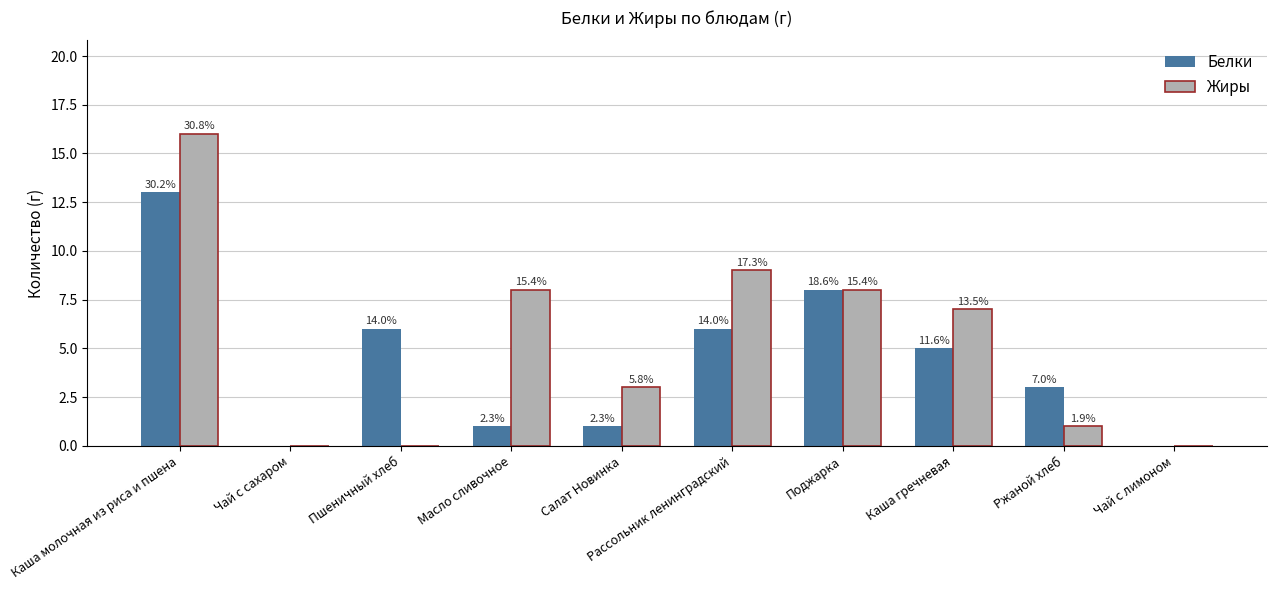

What is the label of the 3rd bar from the left?

Пшеничный хлеб